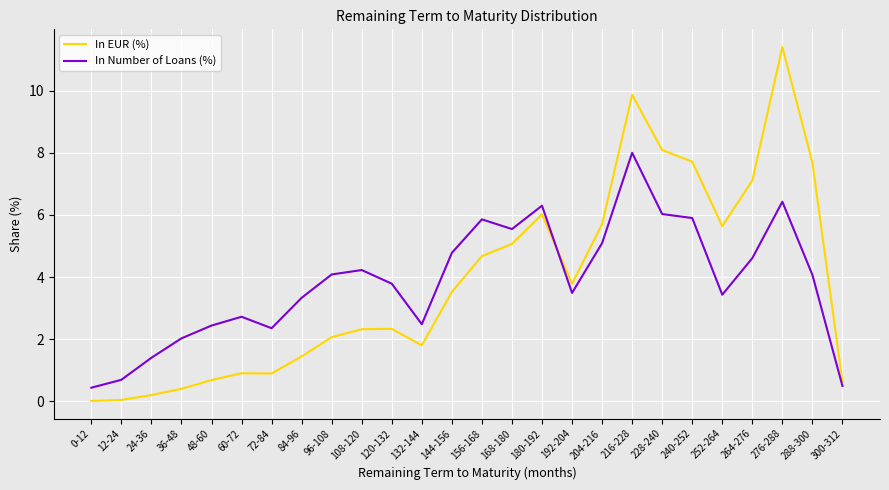

What is the total value across all series at 120-132?

6.1